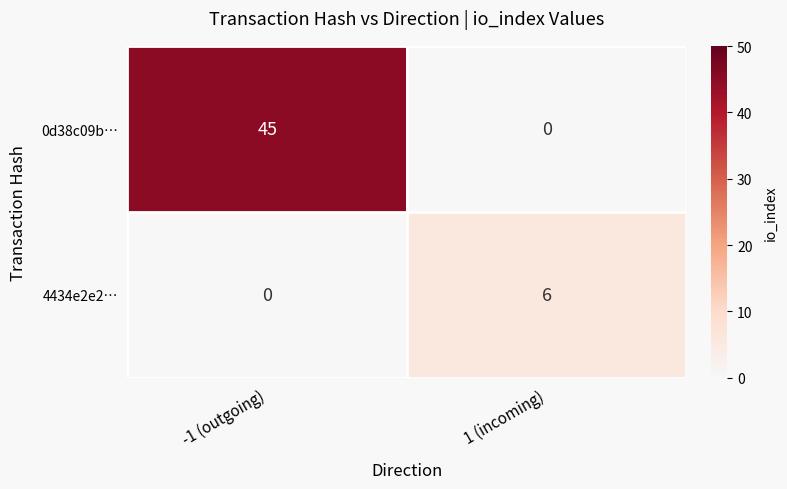

True or false: 4434e2e2… has a value of 6 at 1 (incoming).

True